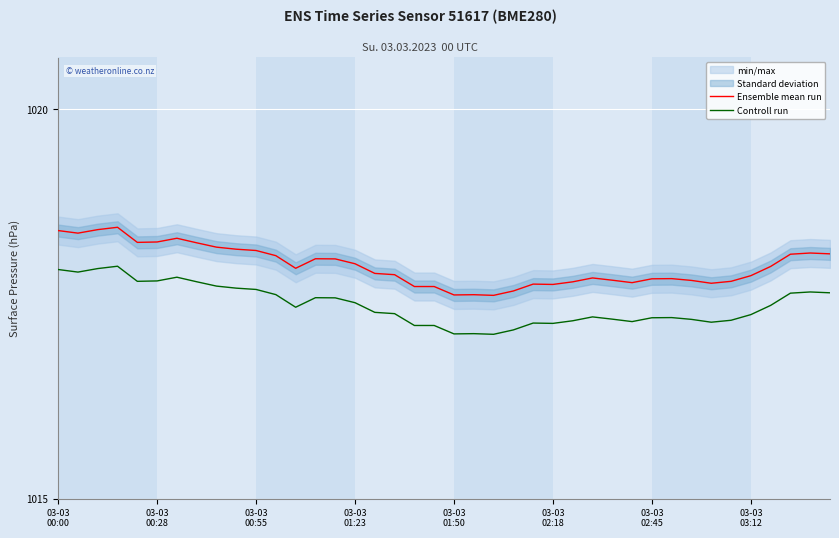

True or false: Controll run has more than 1 interior local peaks.

True